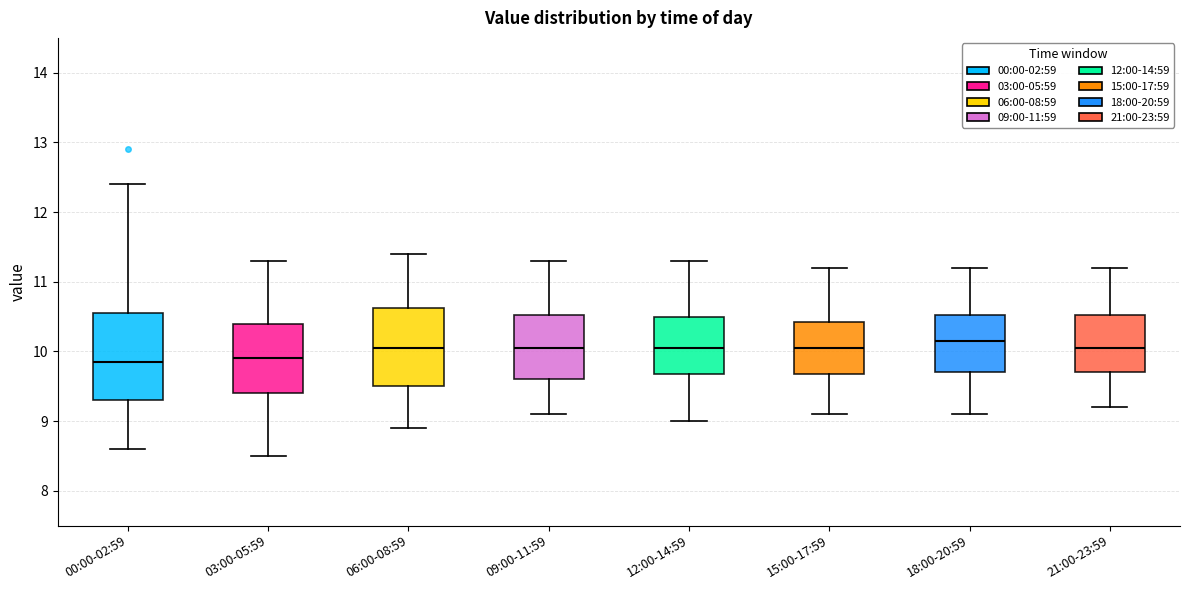

Where does the median line of the box for 21:00-23:59 sit on the y-axis? The values are not printed on the chart, so give them approximately, as read against the axis.

10.1